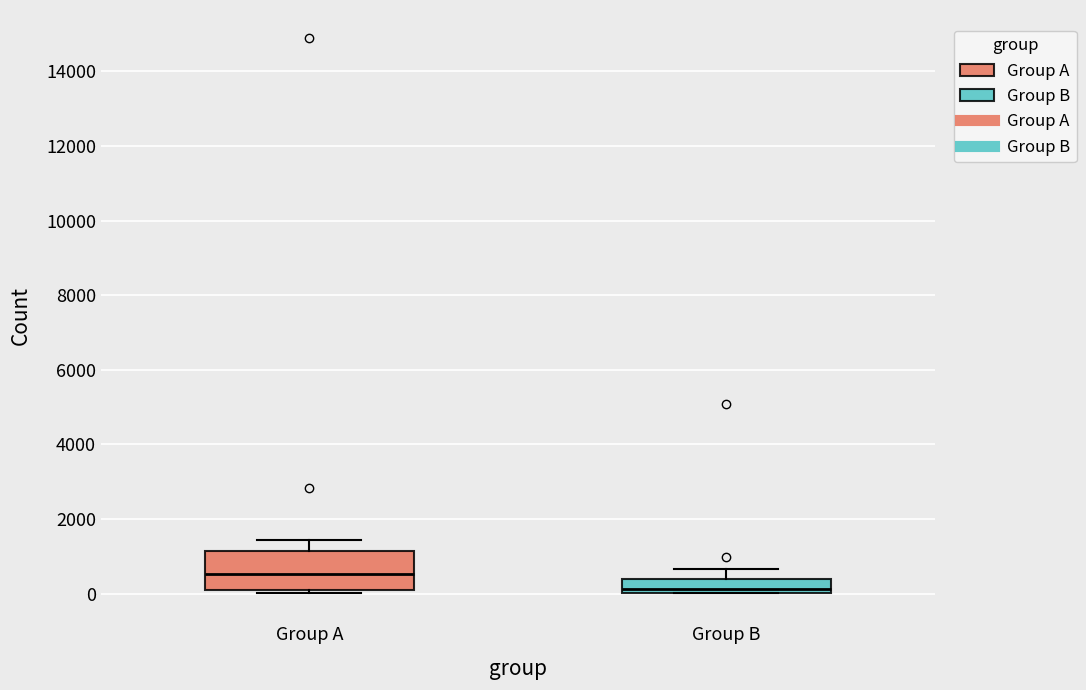

Reading left to right, read every box against the y-axis: the position of its median line, the range the box covers, and the ends of its whiskers. The values are not printed on the chart, so give them approximately, as read against the axis.

Group A: median 600, box 0 to 1200, whiskers 0 (just below the box's lower edge) to 1400
Group B: median 200, box 0 to 400, whiskers 0 to 600